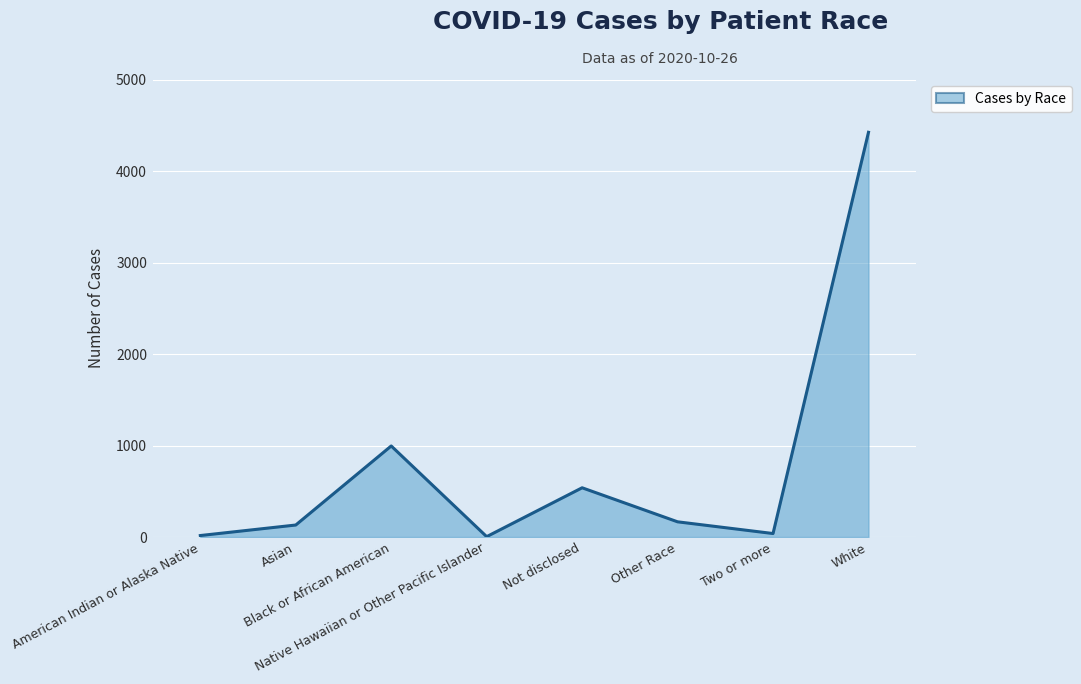

What is the difference between the maximum and minimum values?

4419